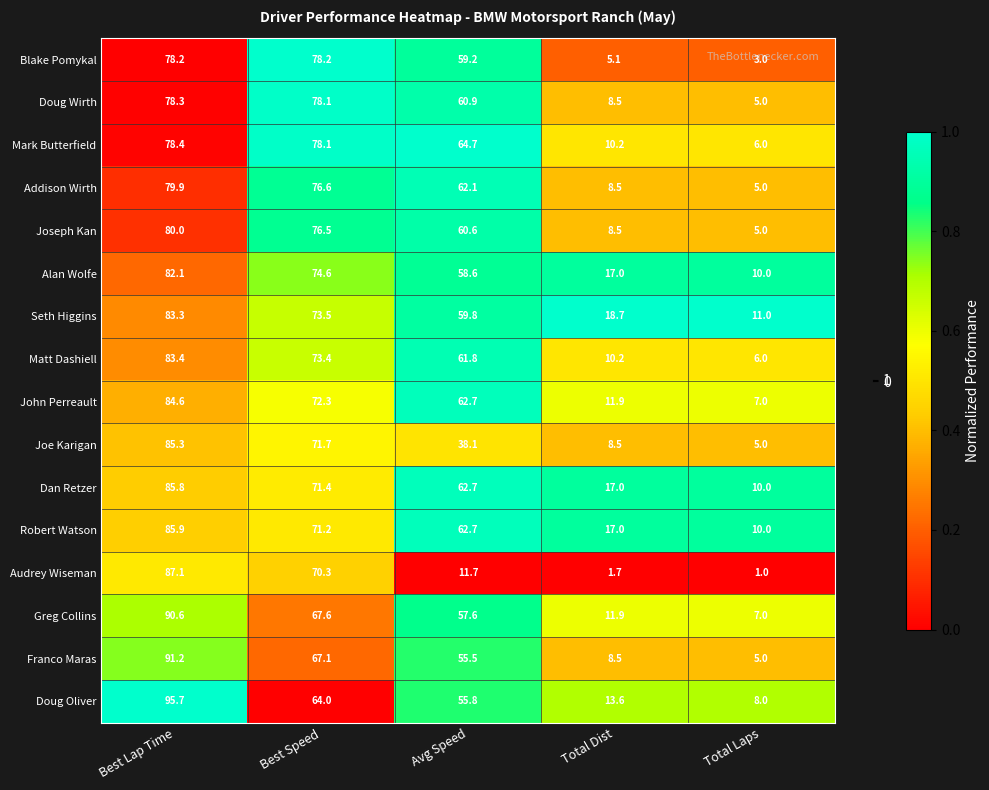

Between Best Lap Time and Avg Speed, which series saw the biggest shift?

Audrey Wiseman